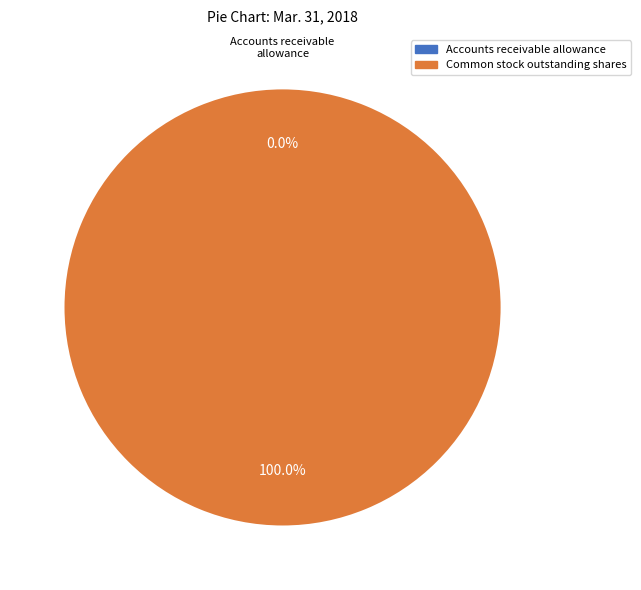

Does any single category account for the majority?

Yes